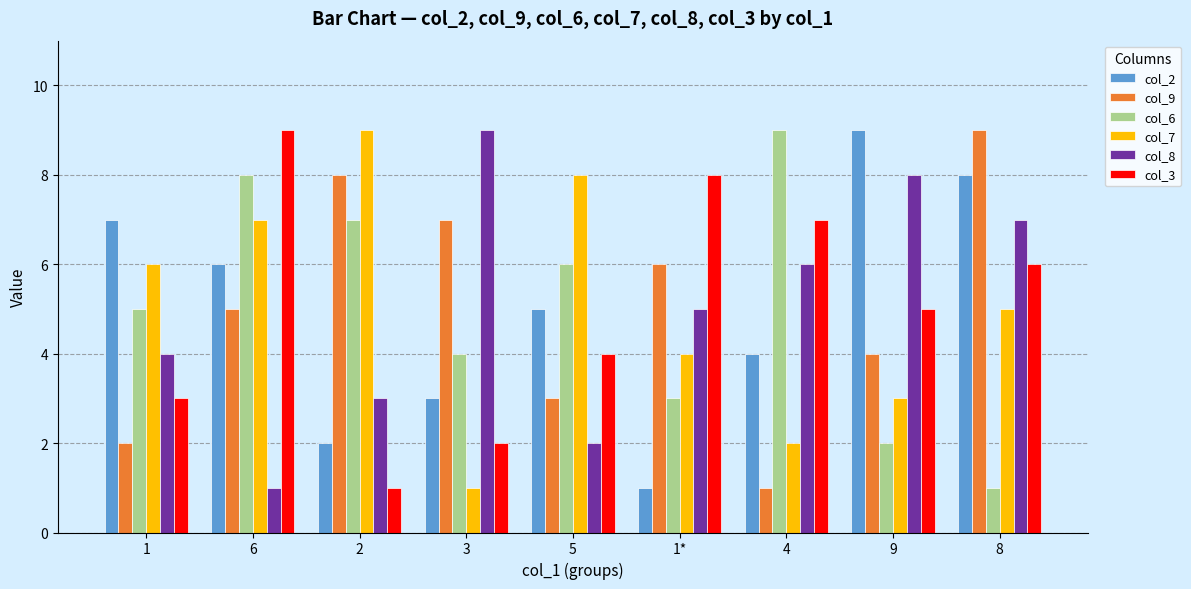

What is the spread (max minus min) of values at 4?

8